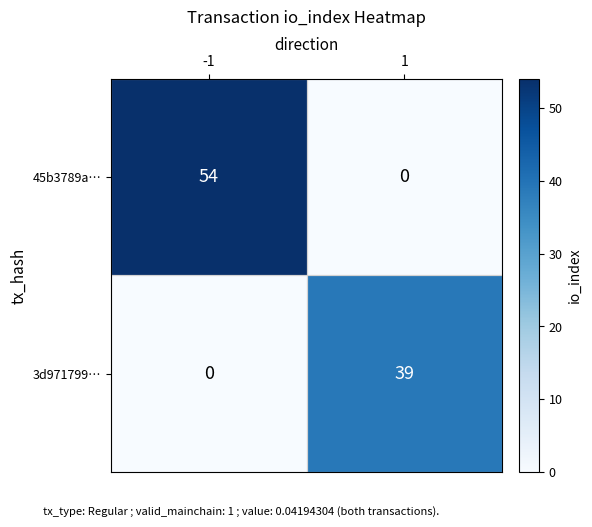

What is the total value across all series at 1?

39